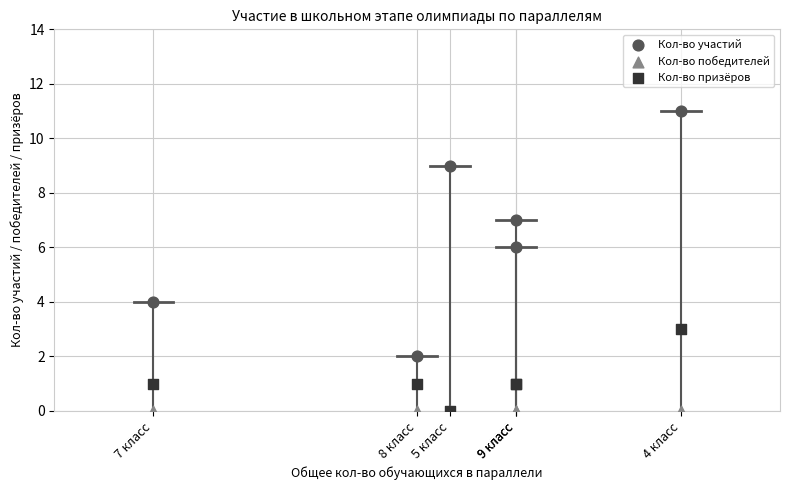

What are all the series names shown in the legend?

Кол-во участий, Кол-во победителей, Кол-во призёров